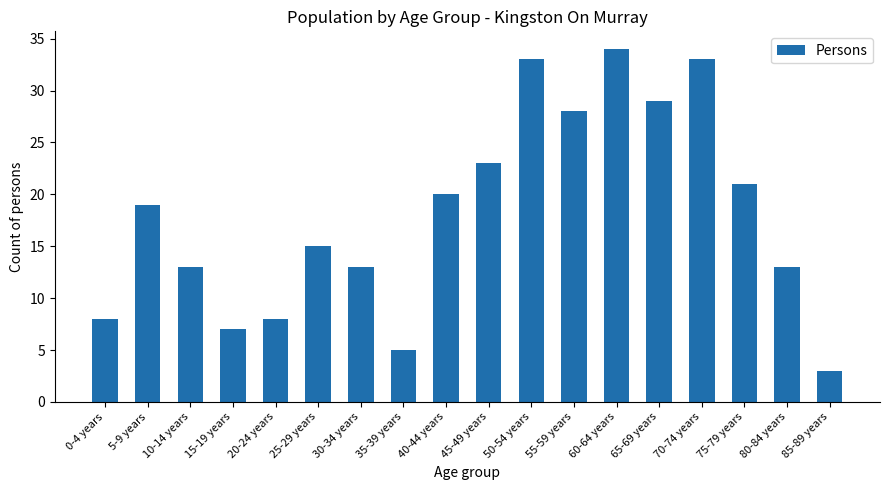

True or false: the data shows 7 at 15-19 years.

True